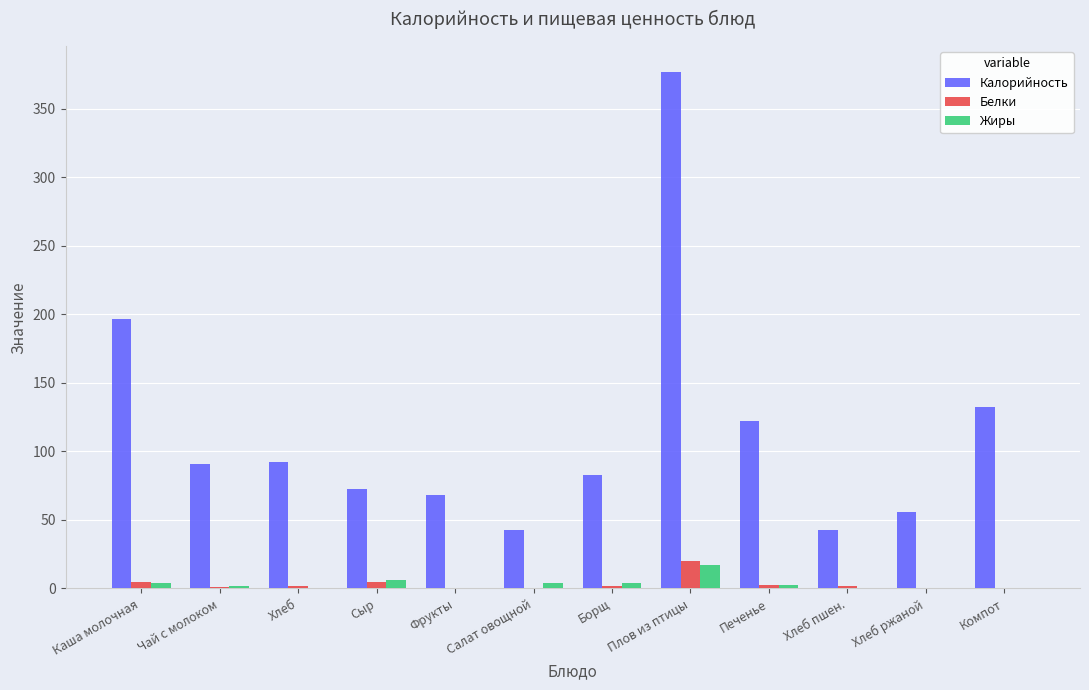

What are all the series names shown in the legend?

Калорийность, Белки, Жиры